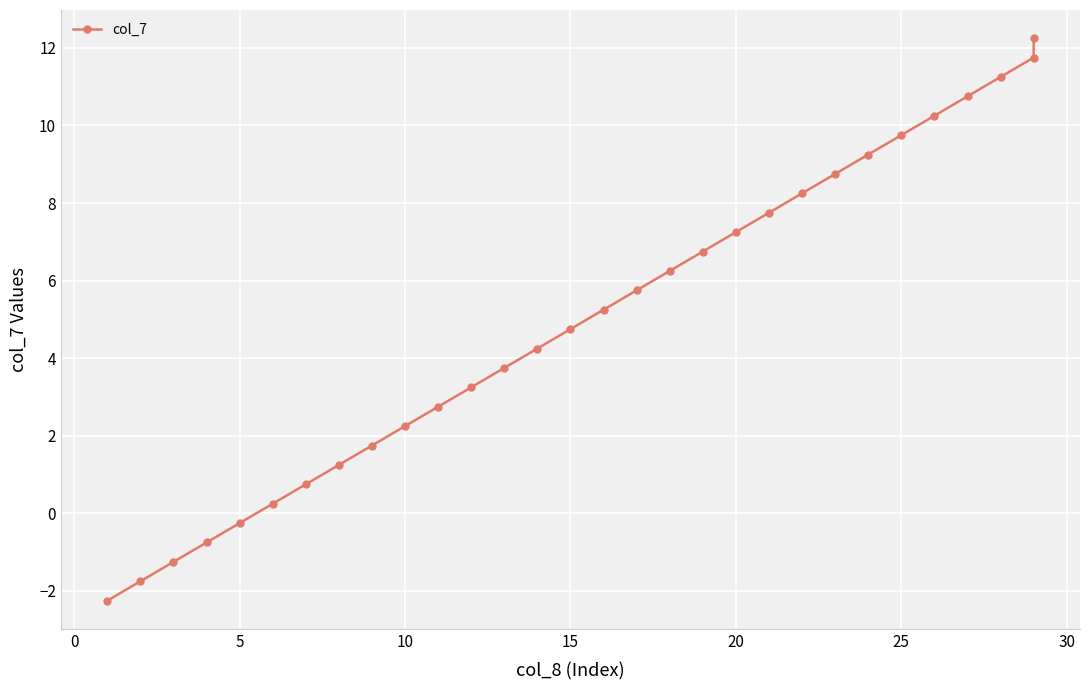

How many values are below zero?

5